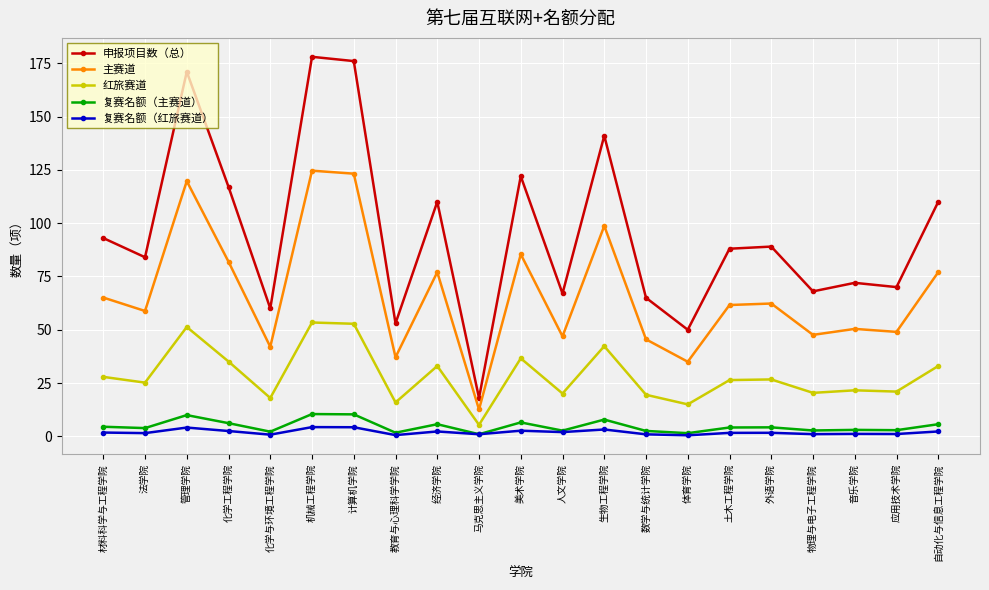

True or false: 主赛道 and 复赛名额（红旅赛道） intersect in this chart.

False